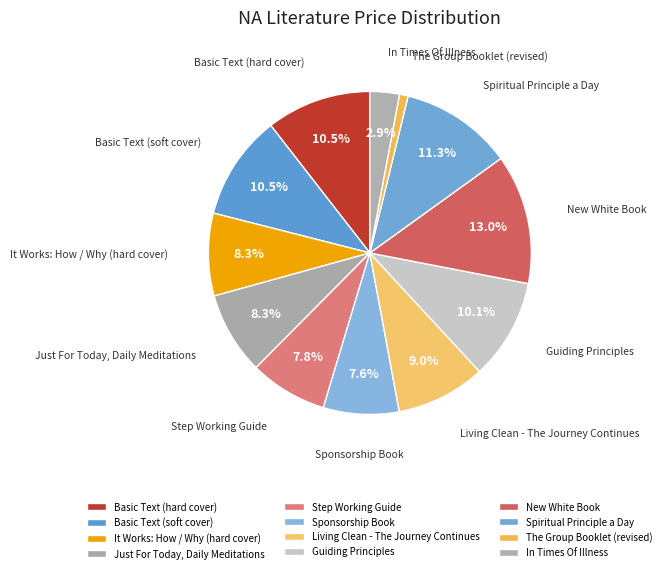

To the nearest percent, what portion does Just For Today, Daily Meditations represent?

8%